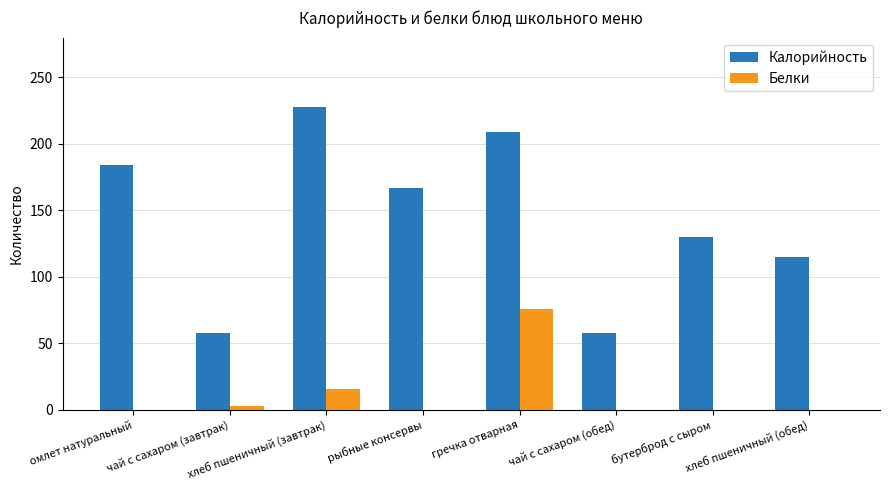

Which series changed the most between хлеб пшеничный (завтрак) and рыбные консервы?

Калорийность